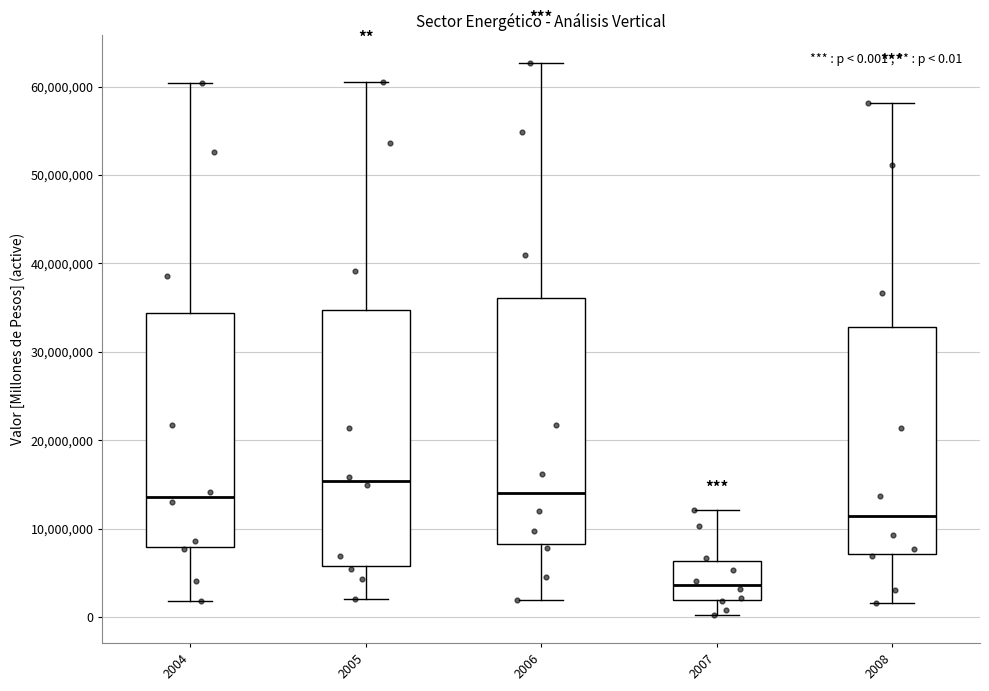

Which box has the lowest median line?

2007